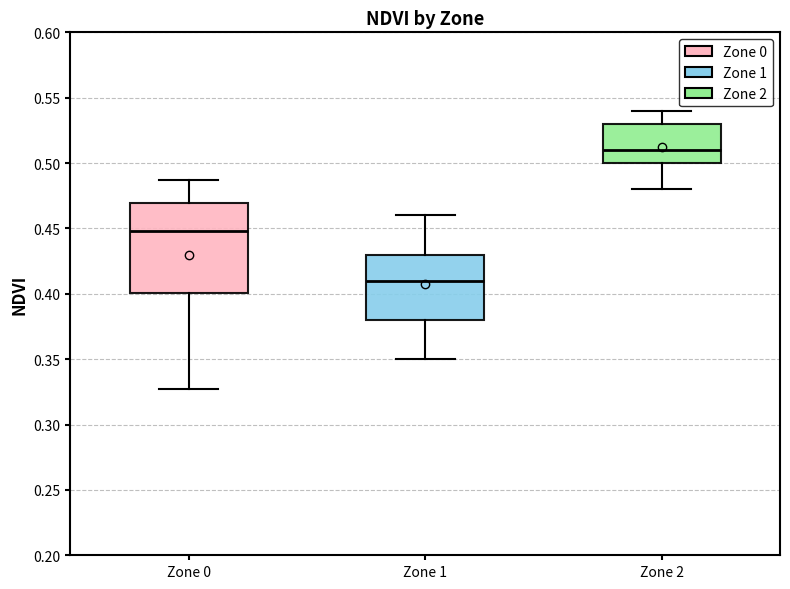

Which box is the tallest, from its lower edge to its upper edge?

Zone 0